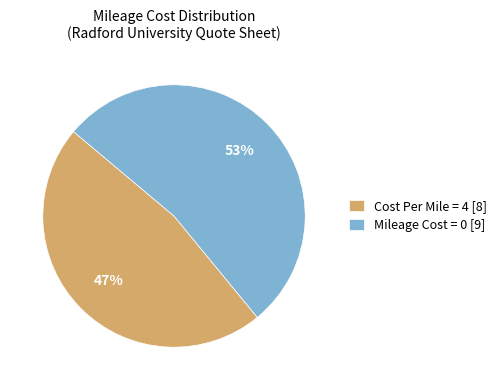

Count the number of slices in the pie.

2